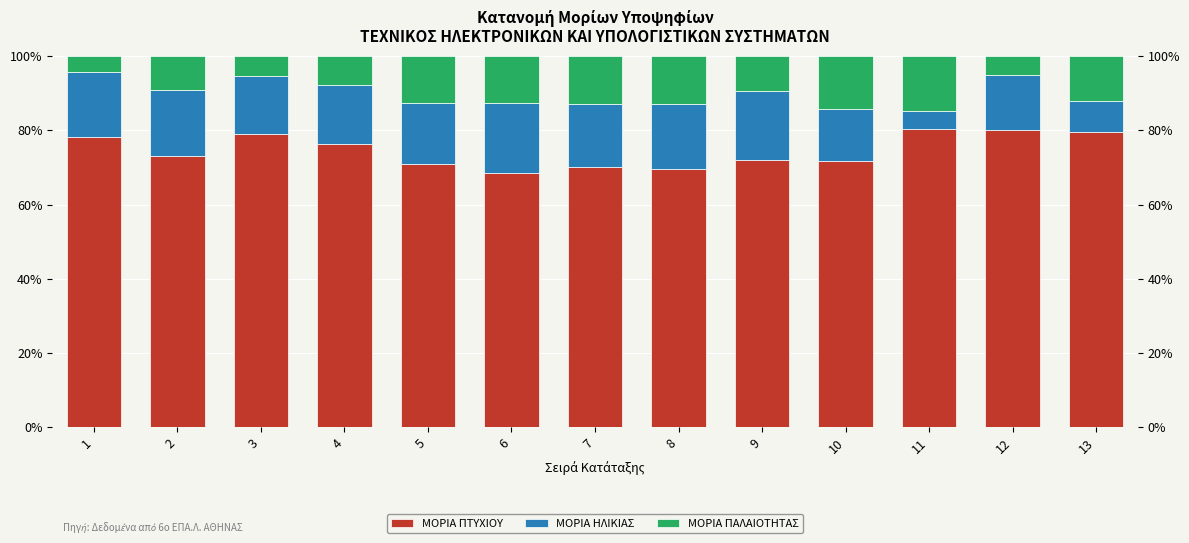

How many bars are there in total?

39